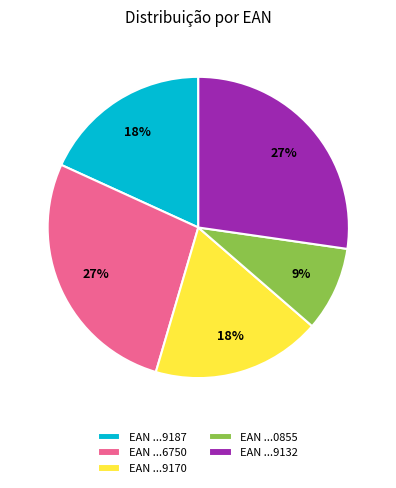

To the nearest percent, what percentage of the pie is EAN ...9170?

18%